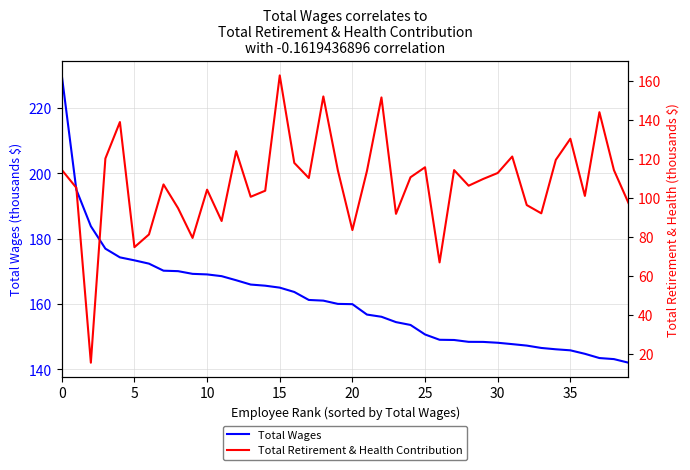

What is the minimum value for Total Wages?

142.1